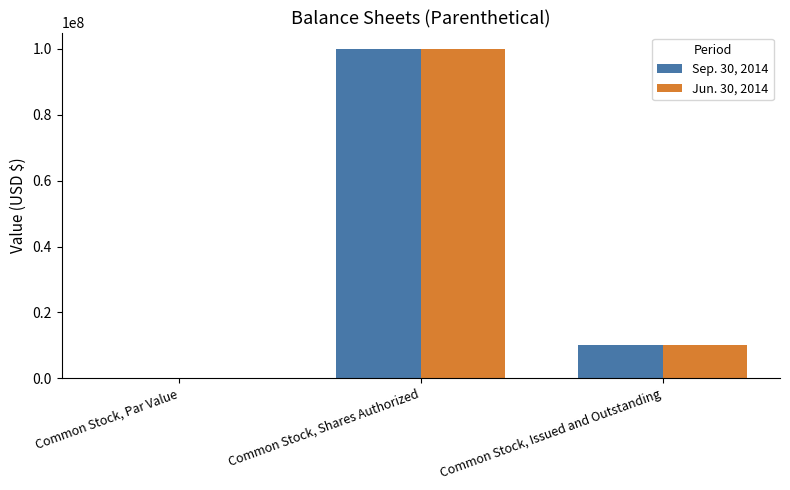

What are all the series names shown in the legend?

Sep. 30, 2014, Jun. 30, 2014